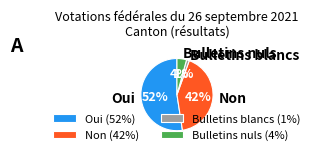

Does any single category account for the majority?

Yes